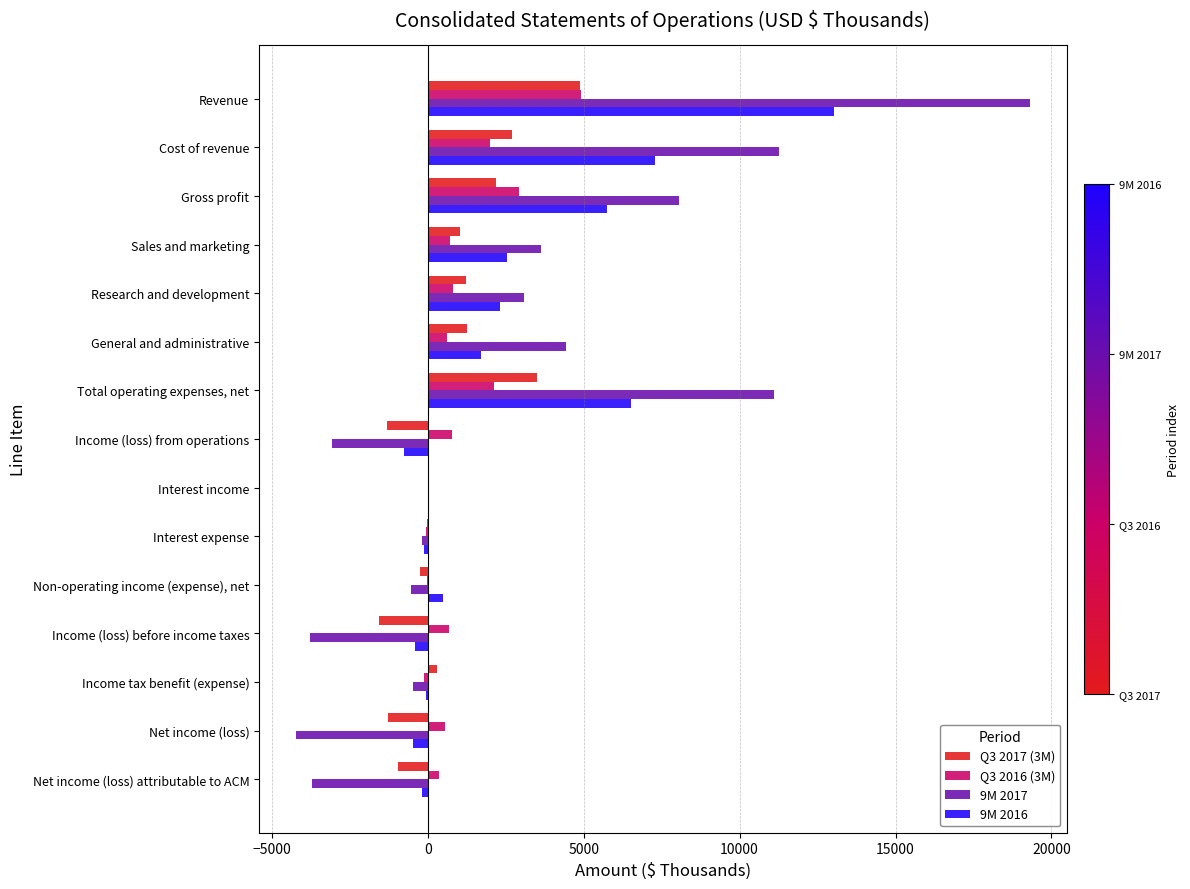

At which category is the sum across all series the highest?

Revenue